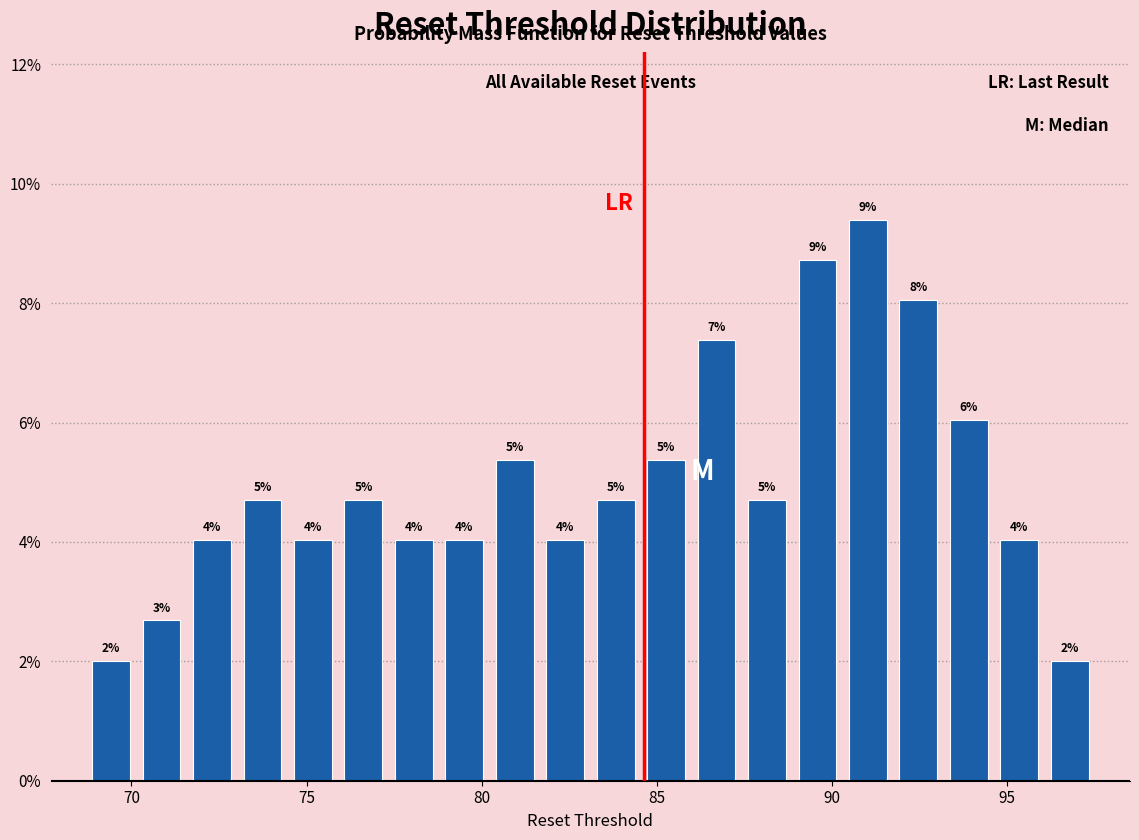

Around what value on the x-axis is the tallest bar? Give the approximate position of its centre, as read against the axis.

91.0